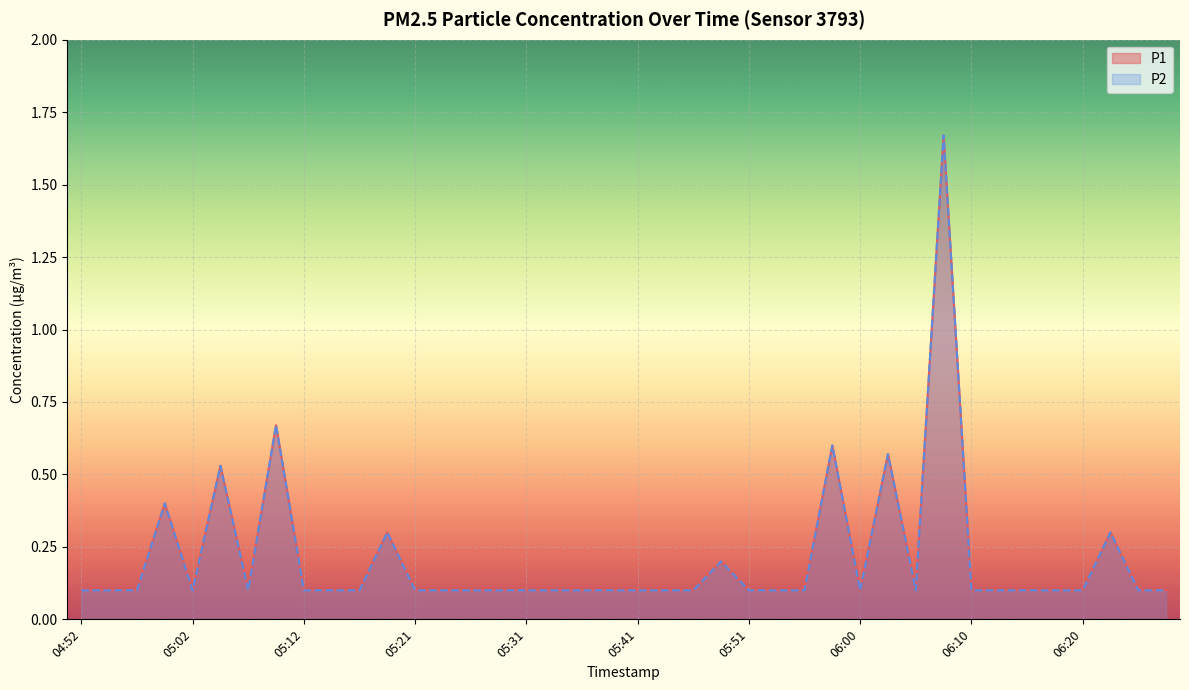

At which label does P1 reach its minimum?

04:52